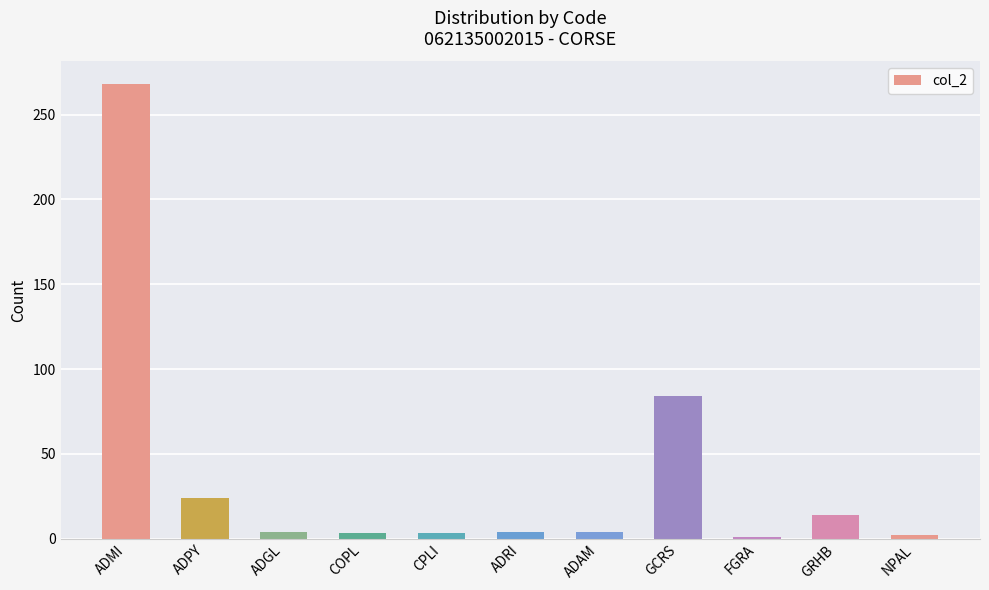

True or false: the data shows 1 at FGRA.

True